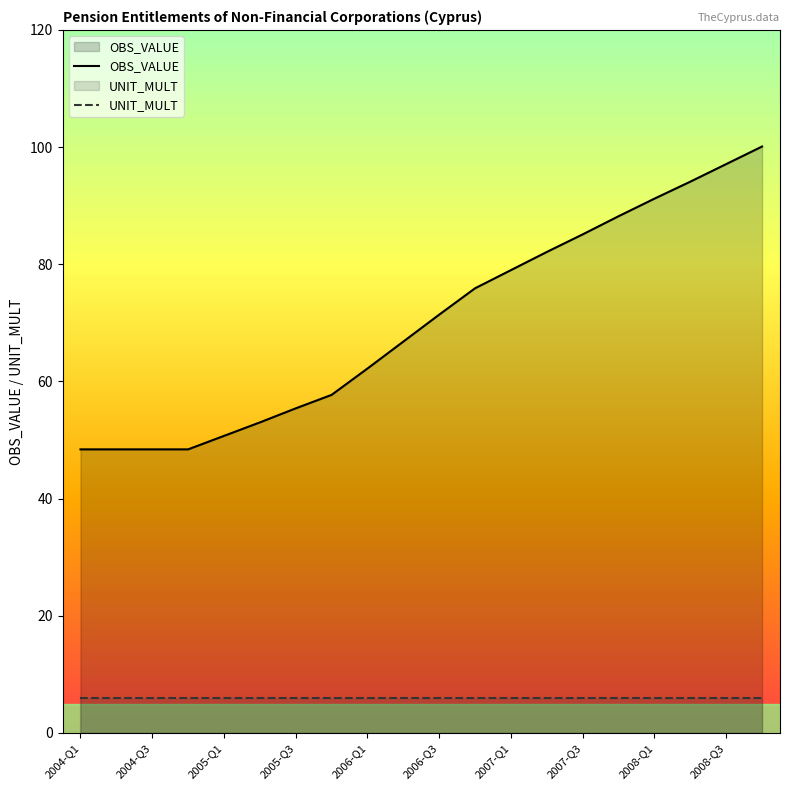

What is the spread (max minus min) of values at 2006-Q3?

65.4